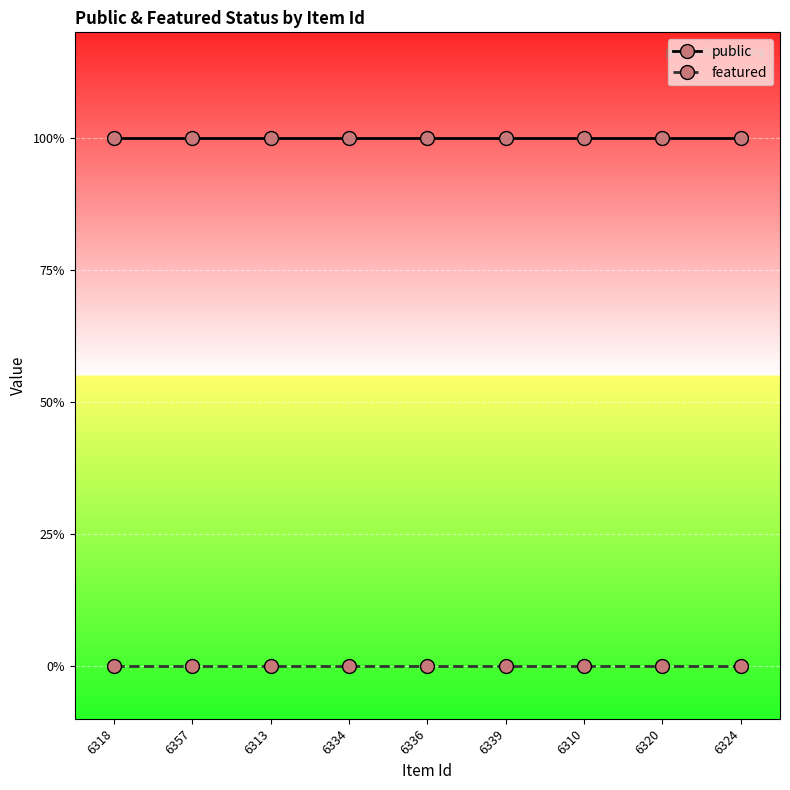

Reading left to right, transcribe all the data shown in this chart.

public: 1	1	1	1	1	1	1	1	1
featured: 0	0	0	0	0	0	0	0	0